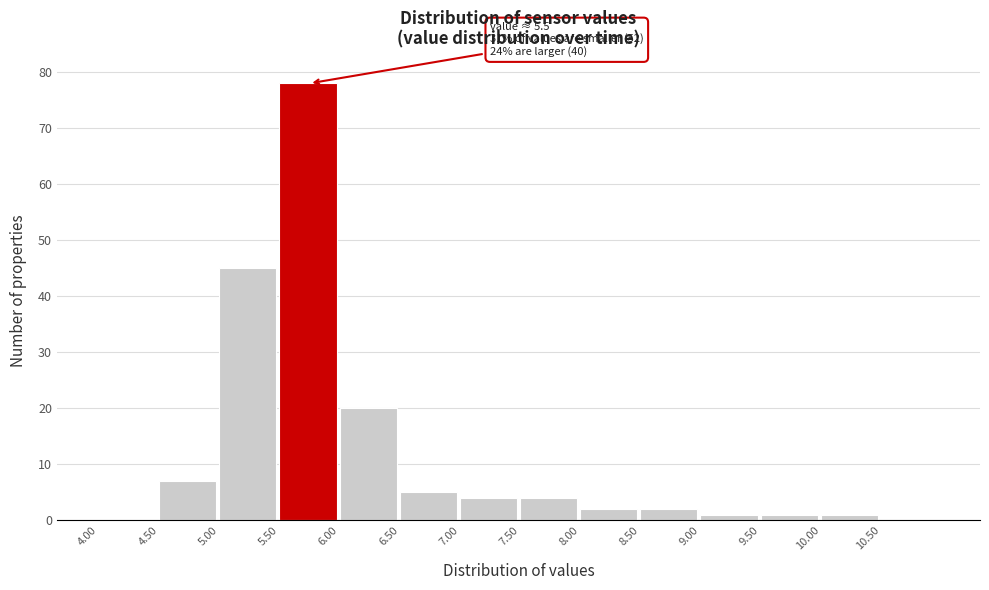

Over which range of the x-axis is the bar tallest?

5.5 to 6.0